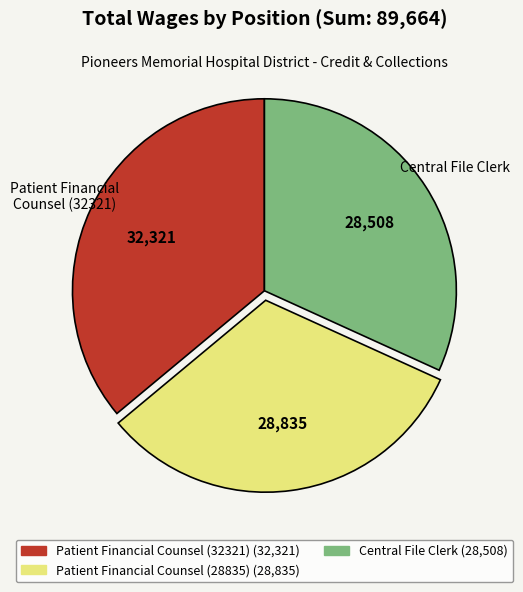

Does any single category account for the majority?

No